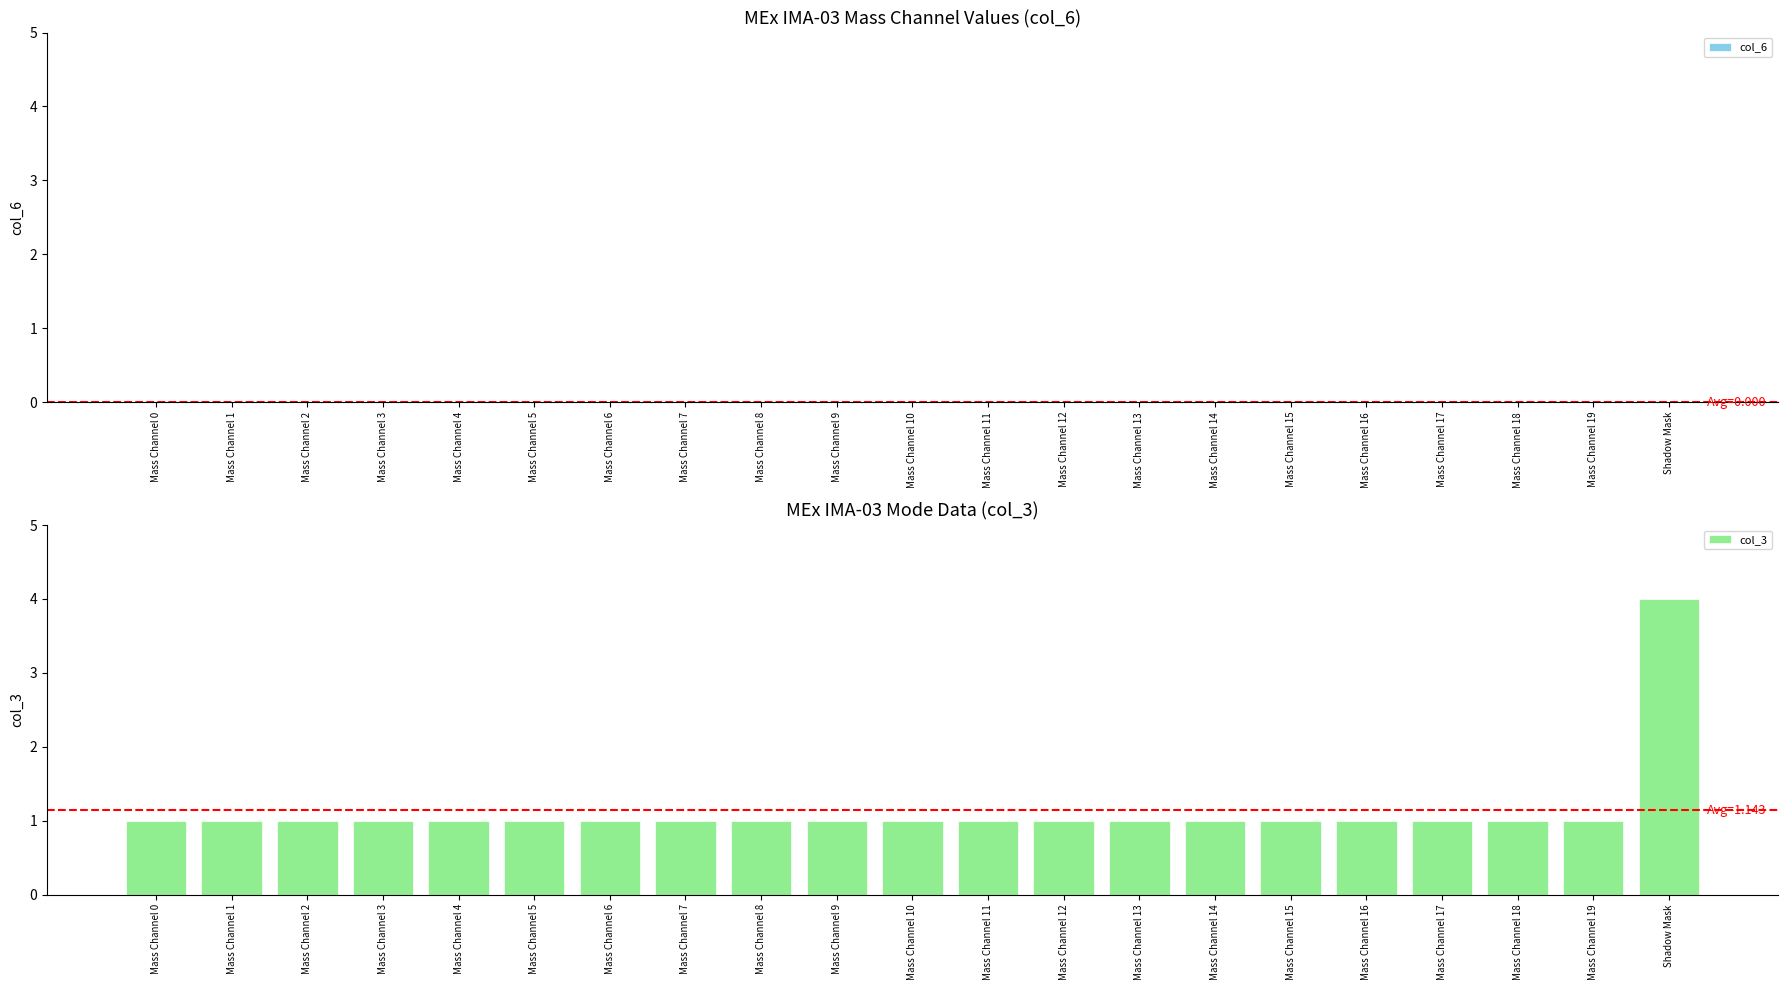

What is the label of the 20th bar from the left?

Mass Channel 19